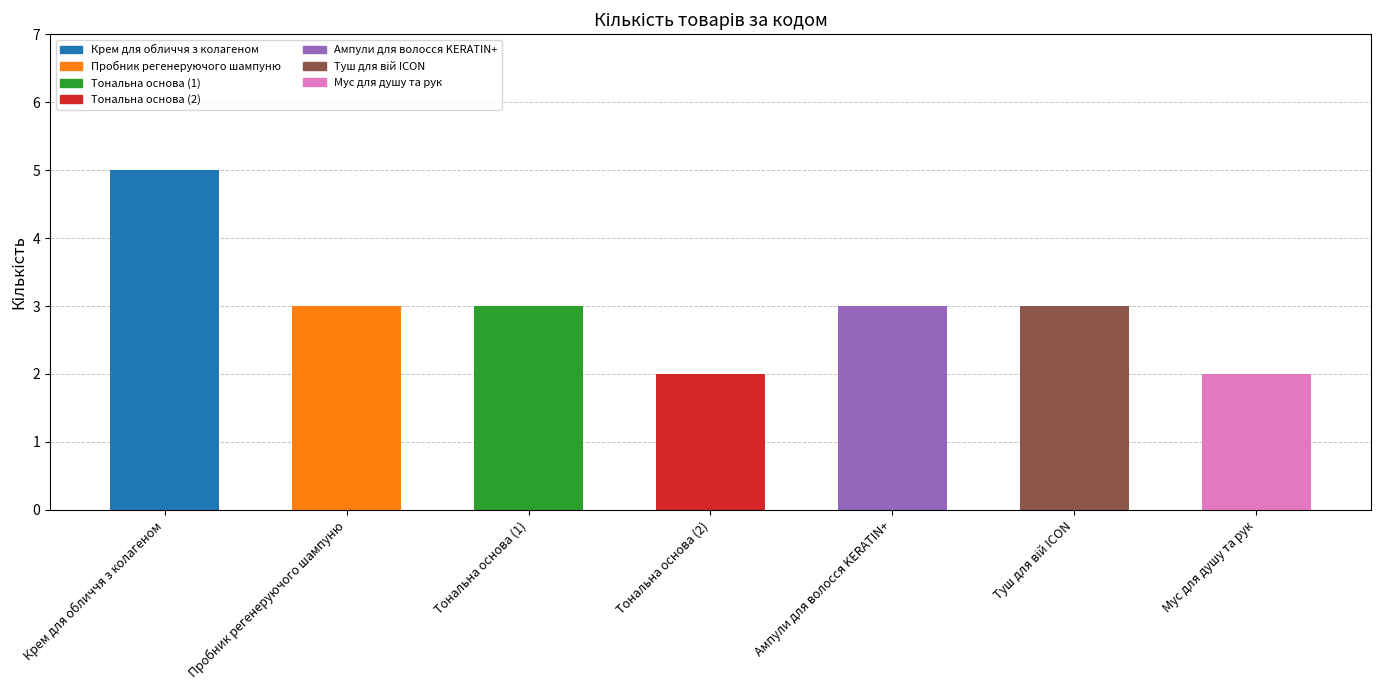

What is the minimum value shown in the chart?

2